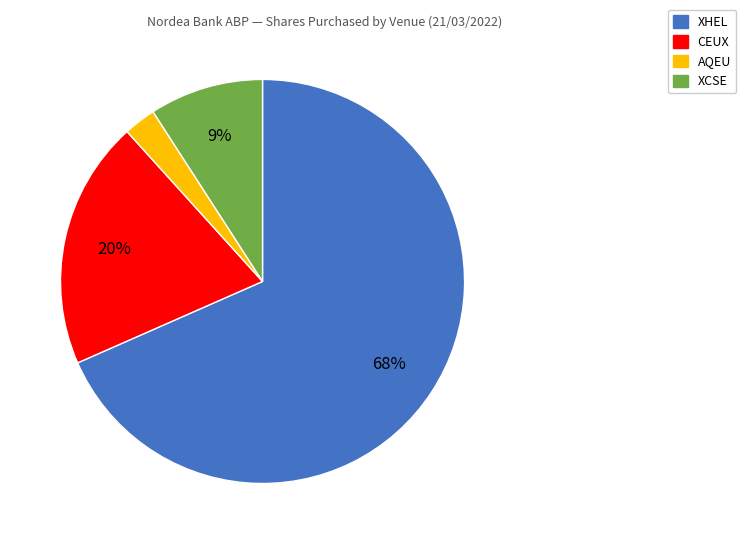

Approximately how many times larger is the value at CEUX compared to XCSE?

2.2